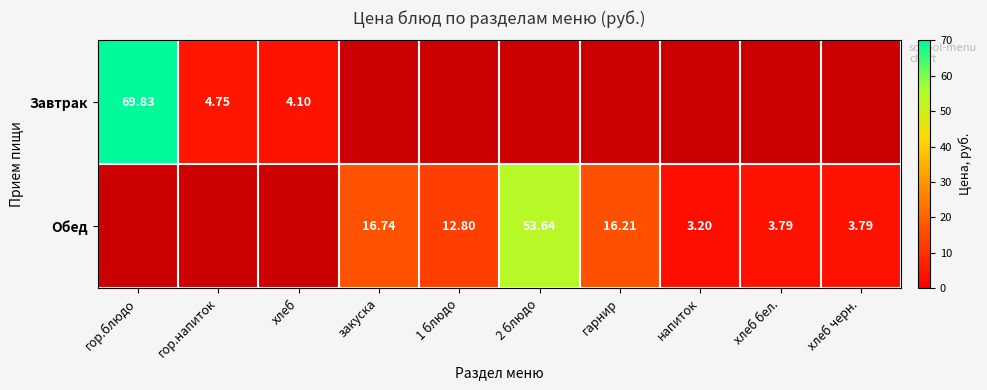

What is the greatest value displayed?

69.8